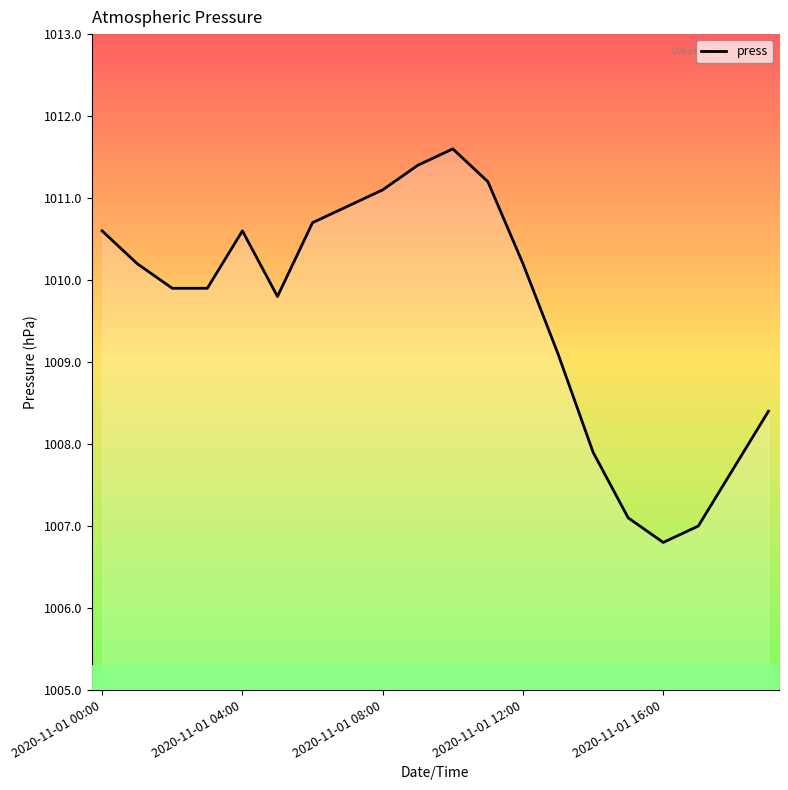

What is the sum of all values?

20192.1